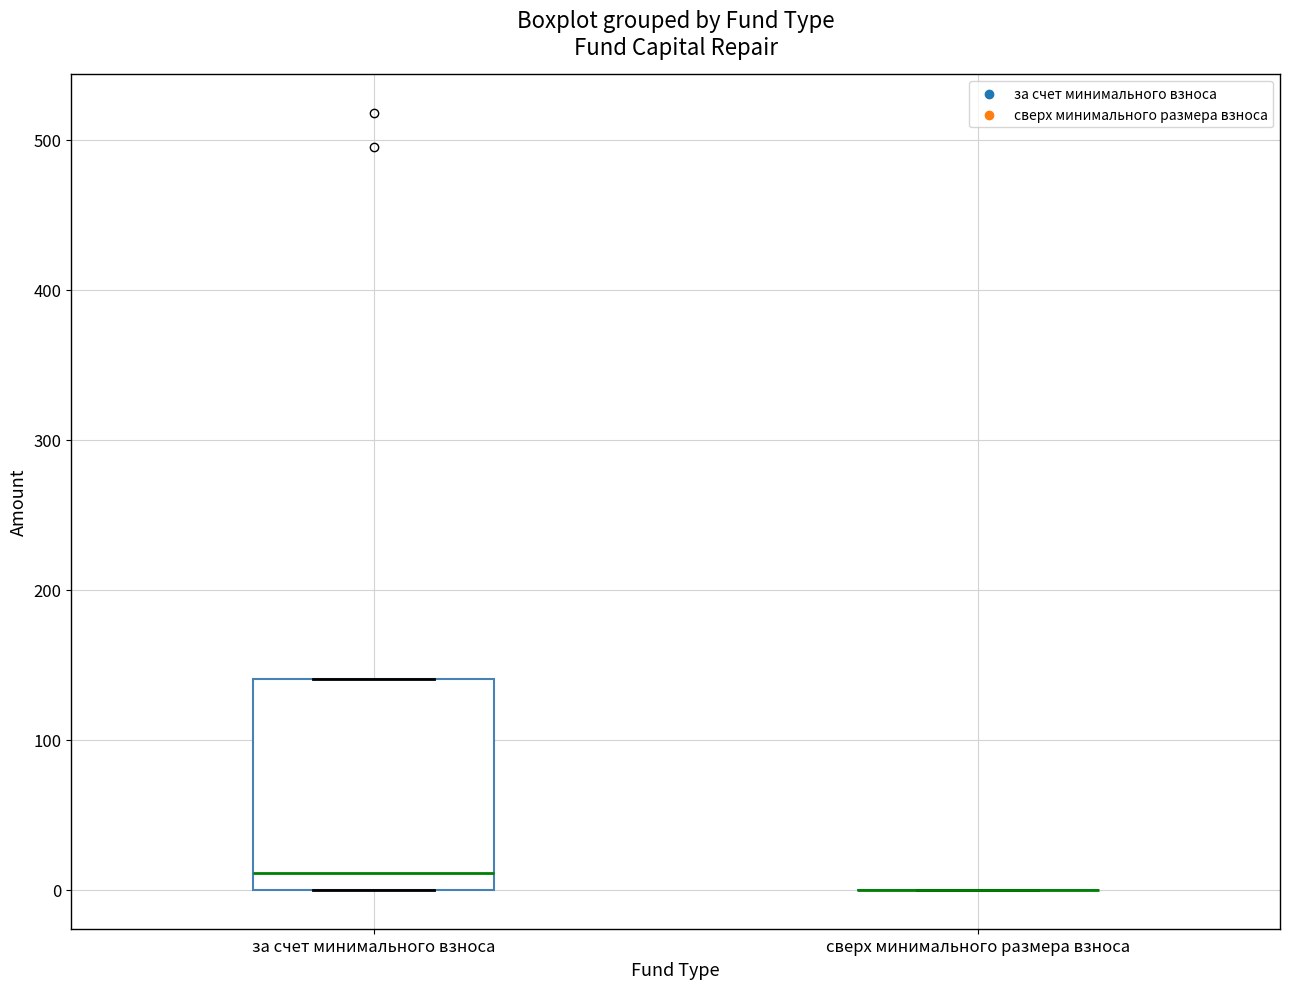

Where is the upper edge of the box for за счет минимального взноса on the y-axis? The values are not printed on the chart, so give them approximately, as read against the axis.

140